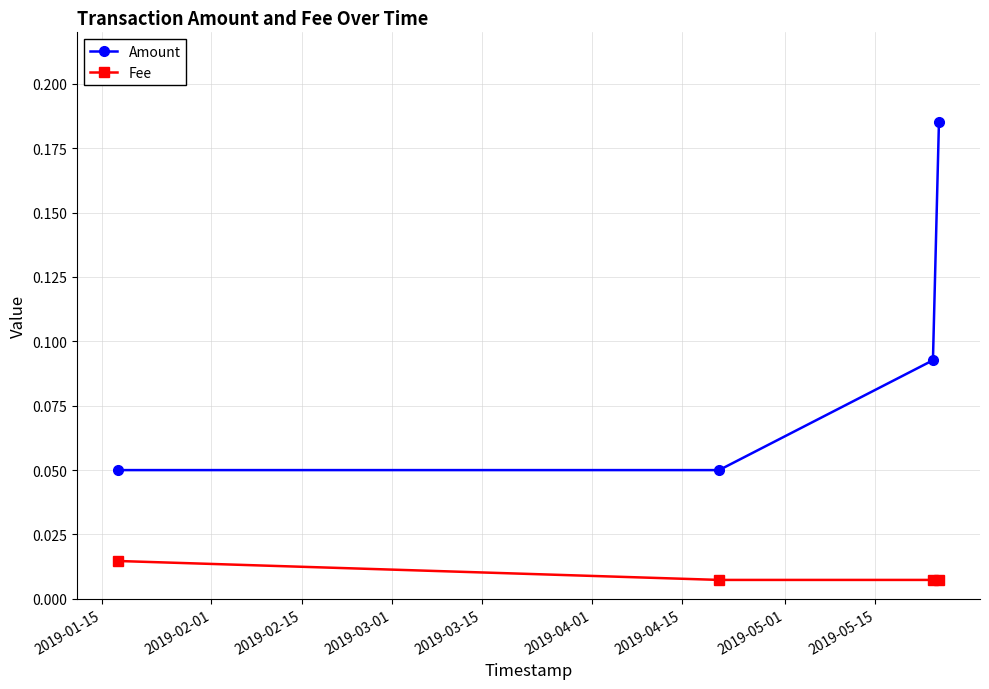

True or false: Fee has more than 1 points higher than both neighbors.

False